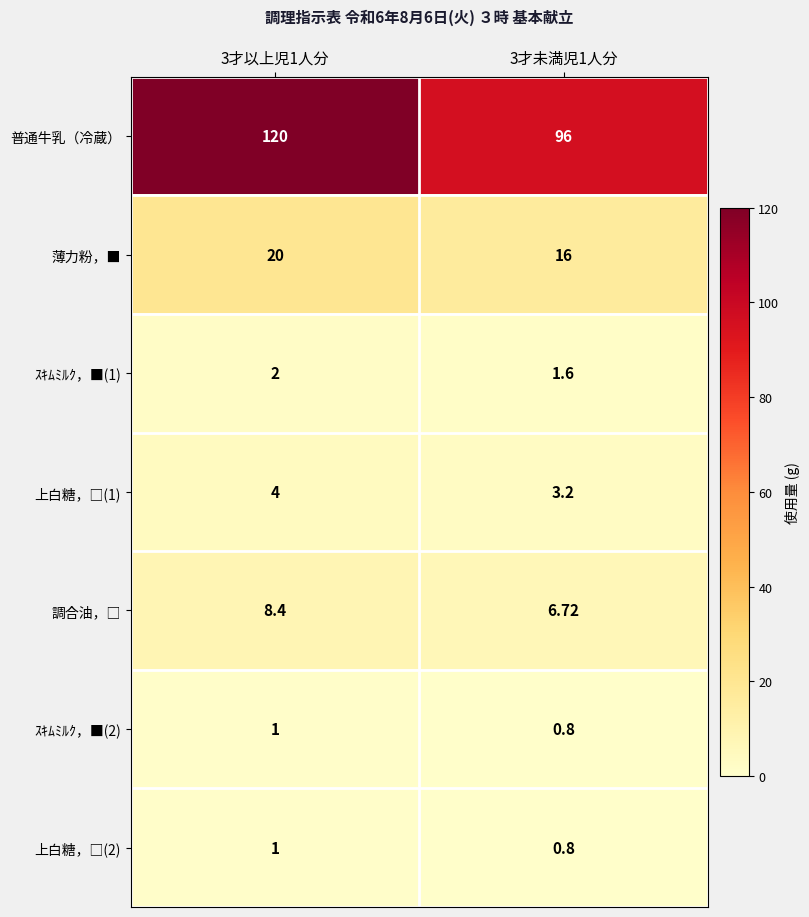

Which series has the largest total across all categories?

普通牛乳（冷蔵）